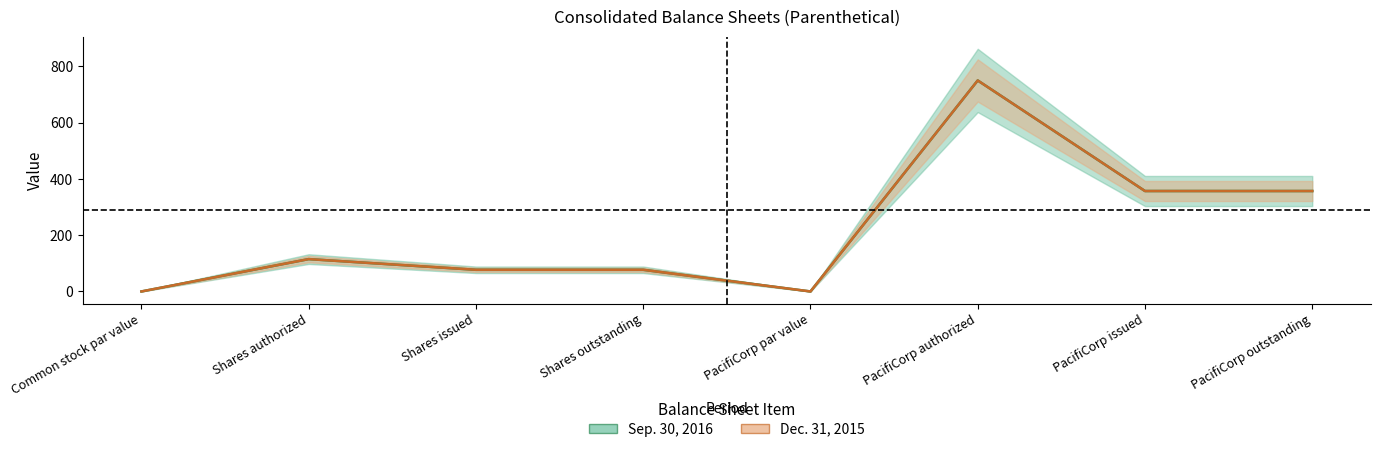

Is it true that Sep. 30, 2016 equals 987 at PacifiCorp authorized?

False